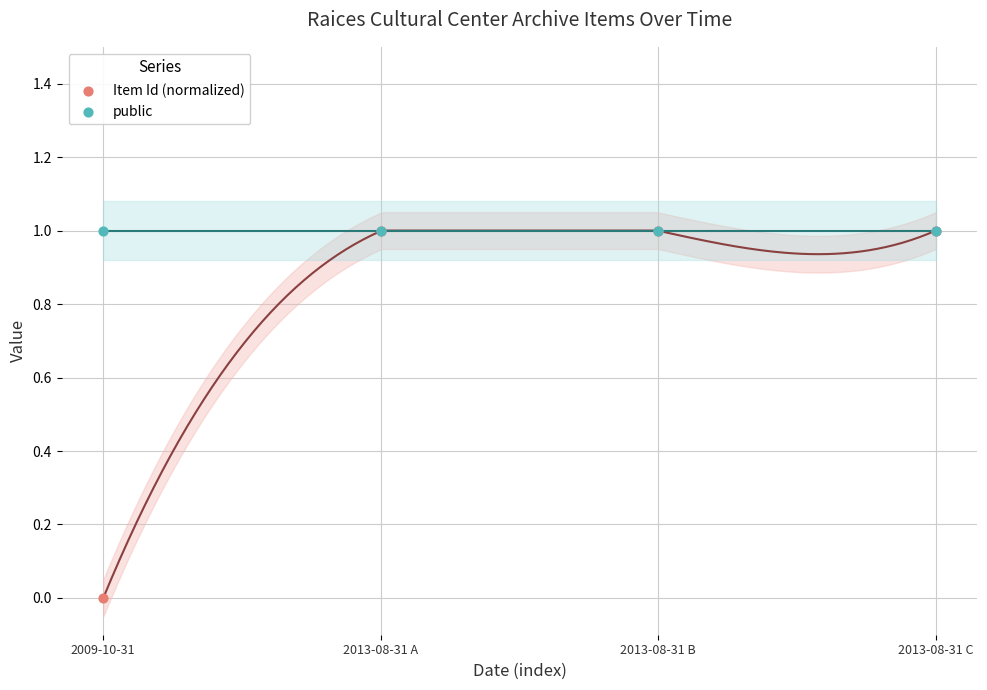

Which series contains the lowest Y value?

Item Id (normalized)